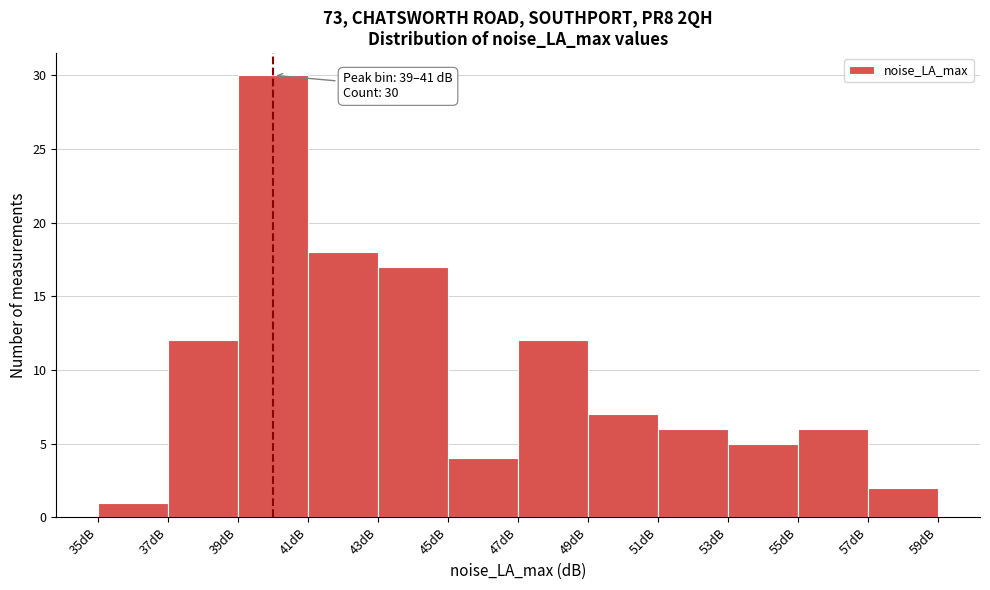

Which range on the x-axis has the tallest bar?

39 to 41